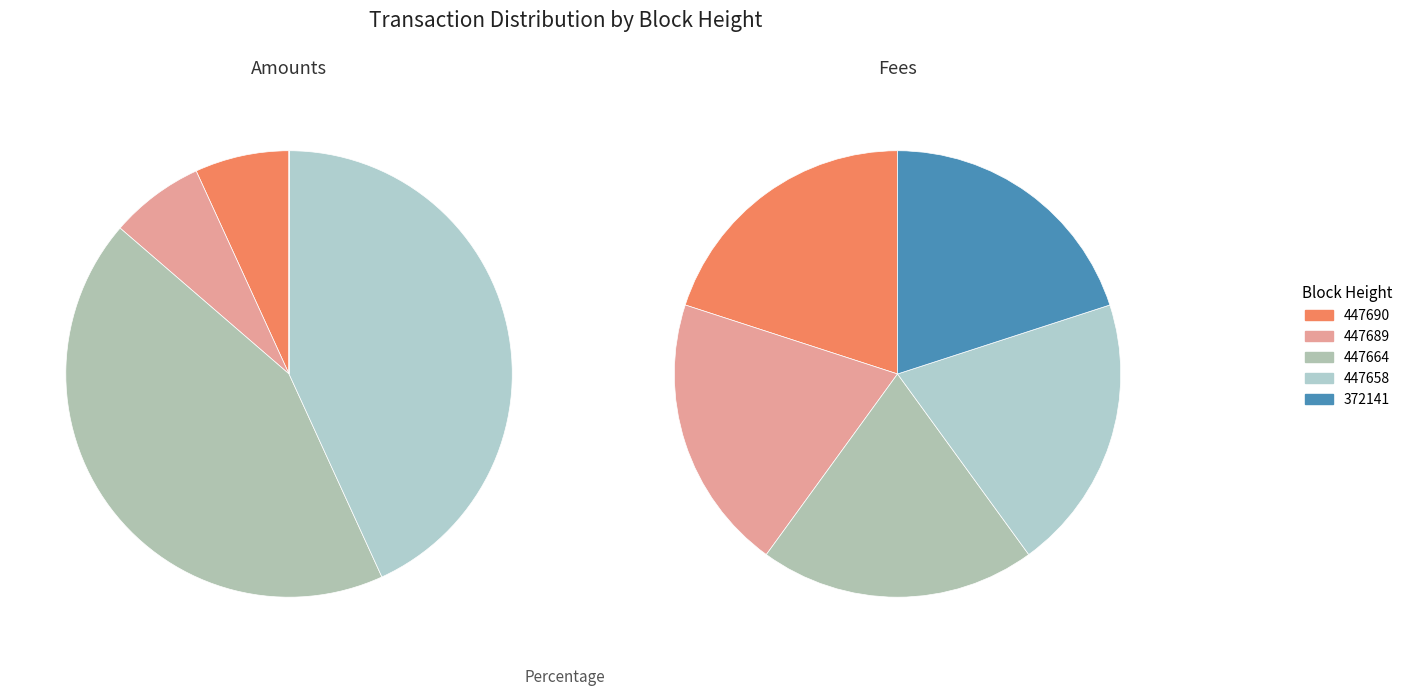

True or false: 447658 accounts for 43% of the total.

True